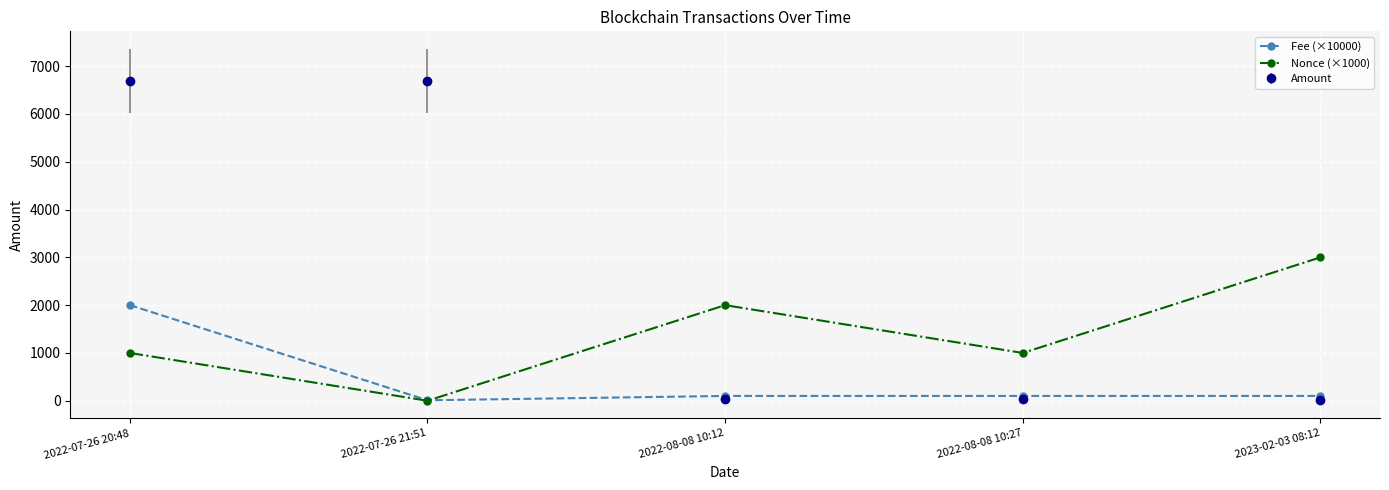

How many interior local peaks does the Nonce (×1000) series have?

1